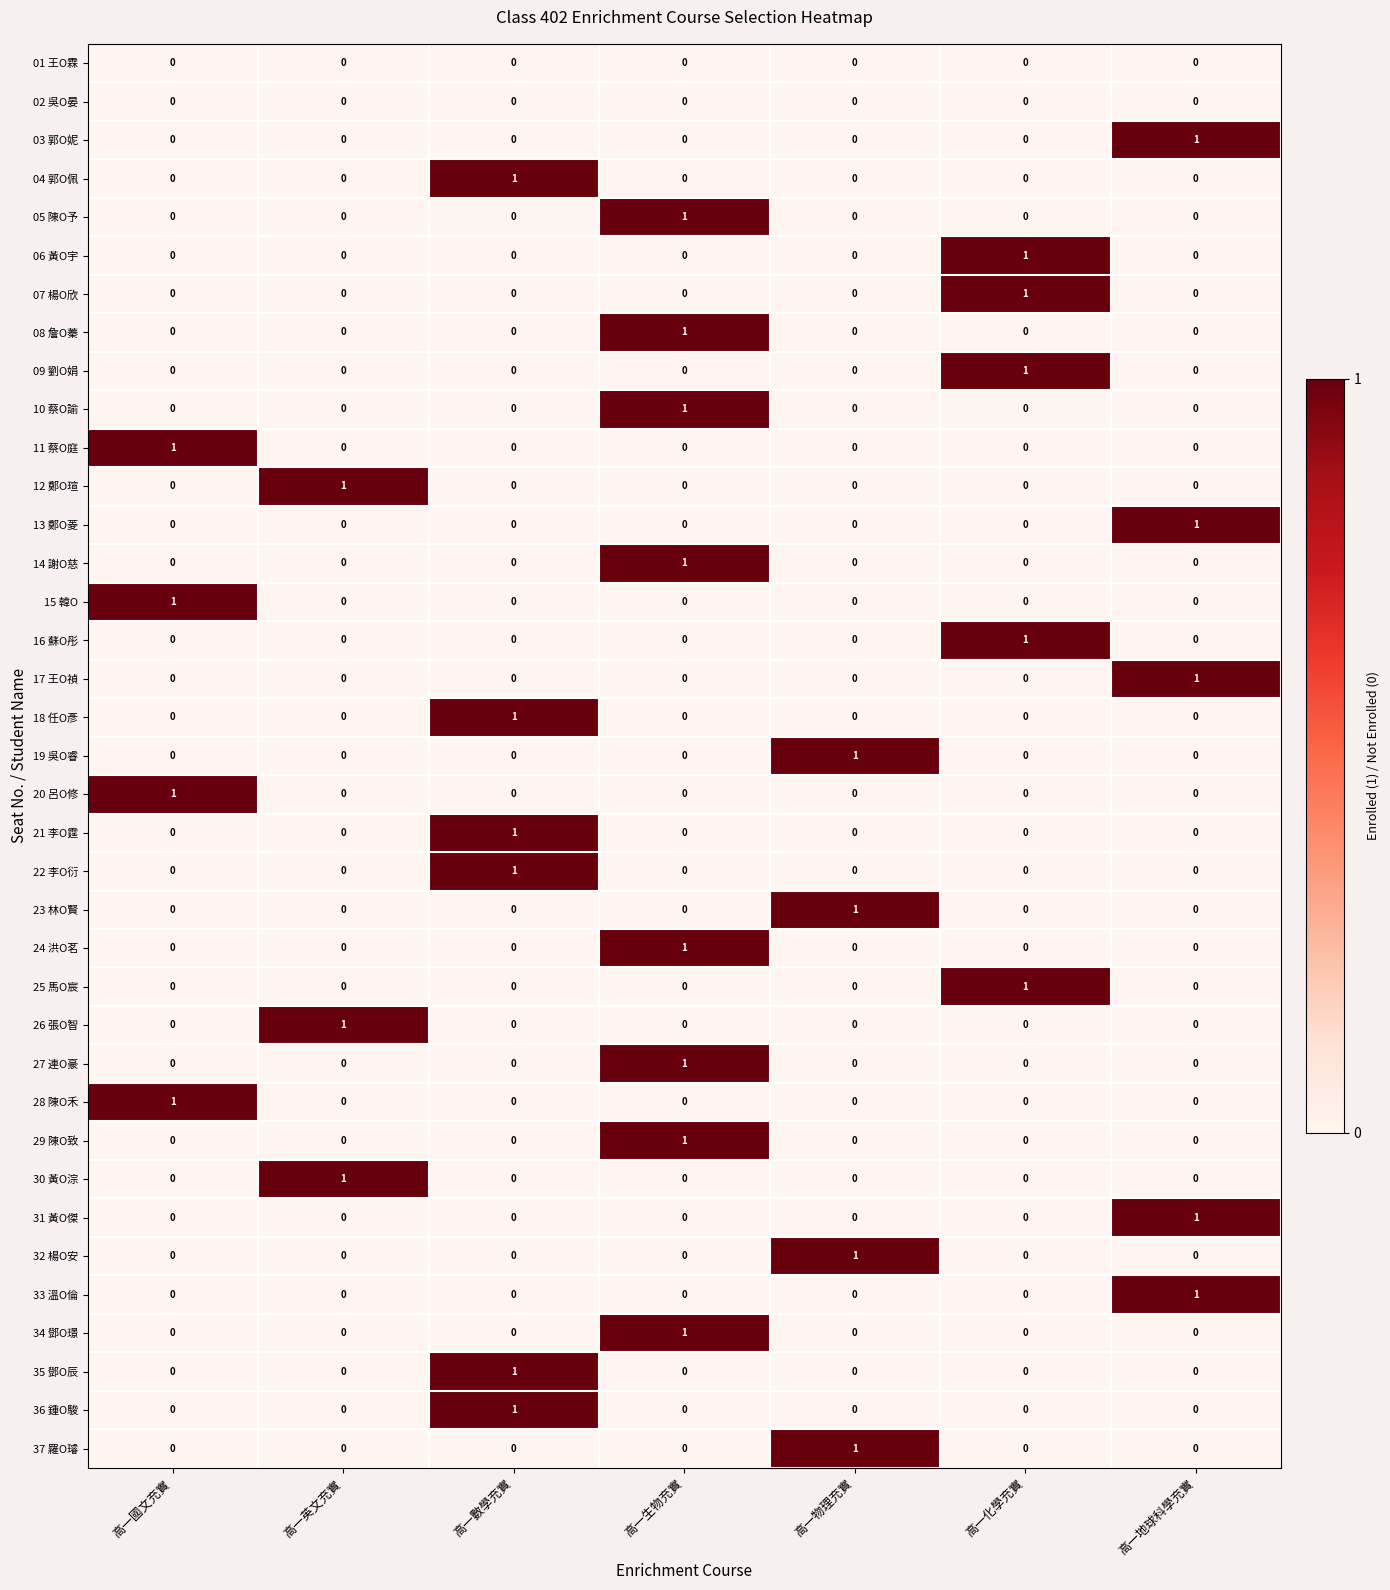

The value of 19 吳O睿 at 高一國文充實 is 0. True or false?

True